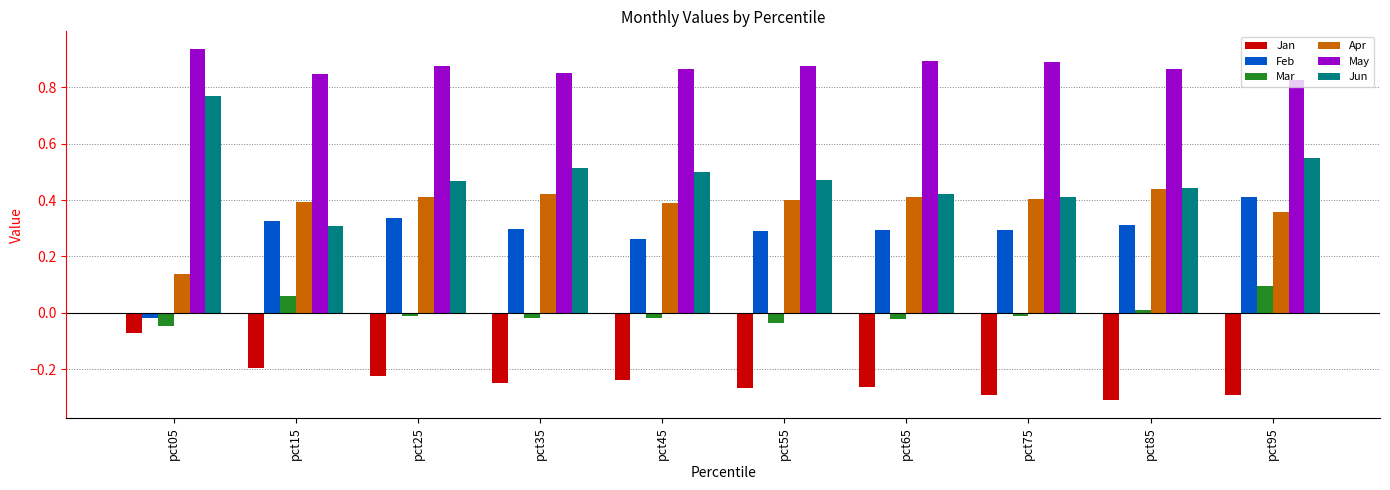

At which label does May reach its peak?

pct05